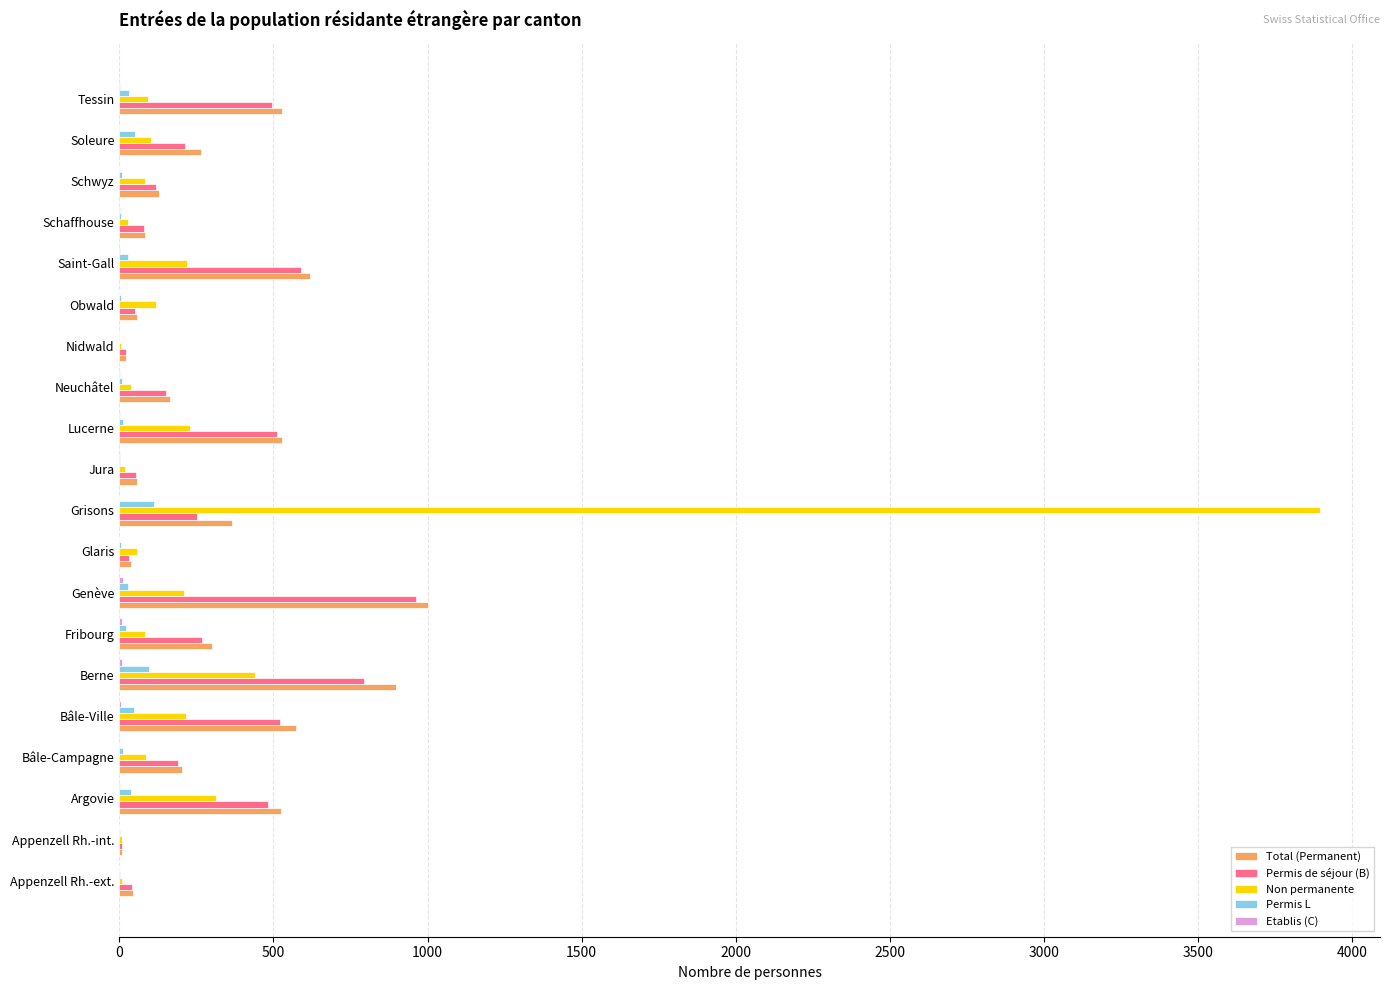

At which category is the sum across all series the highest?

Grisons